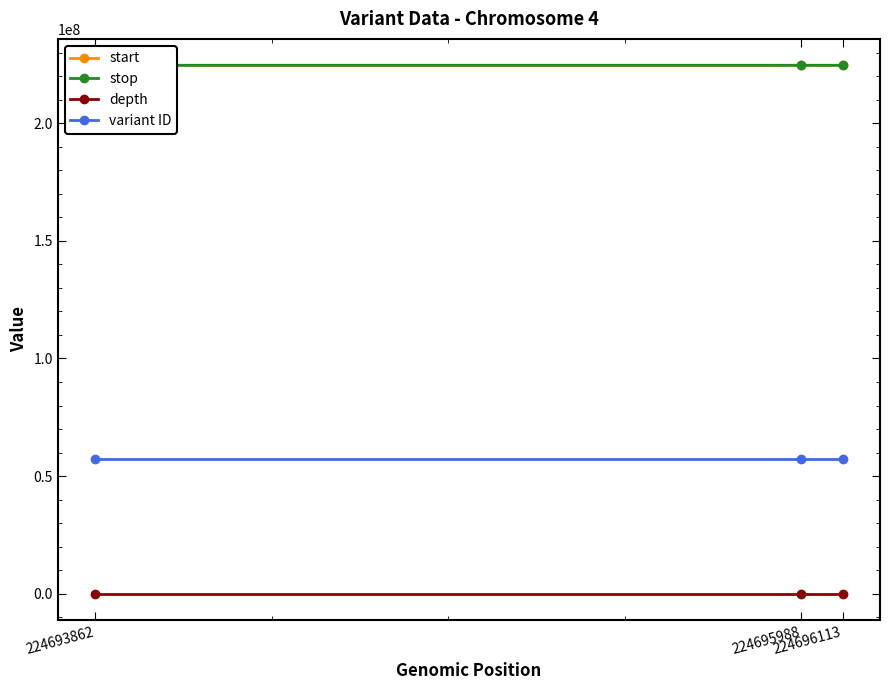

What is the difference between the maximum and second lowest values in the depth series?

6